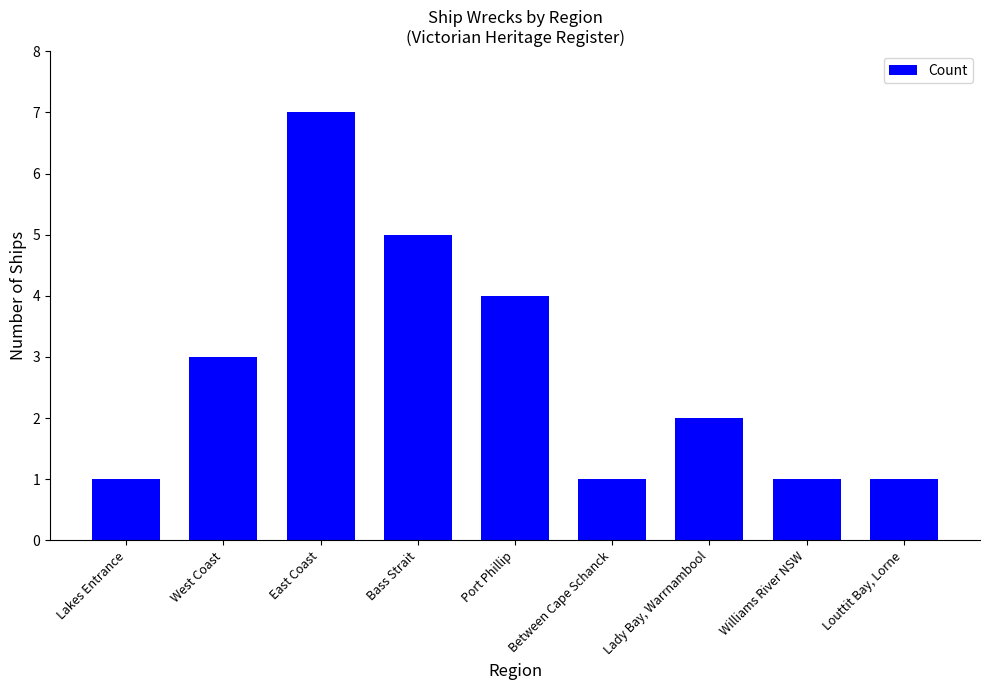

What is the greatest value displayed?

7